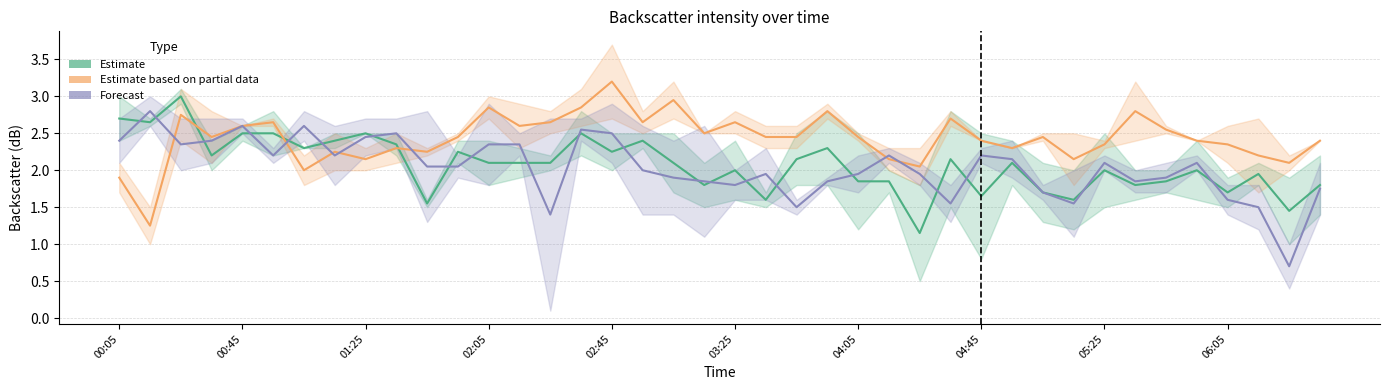

What is the lowest value of the Forecast series?

0.7